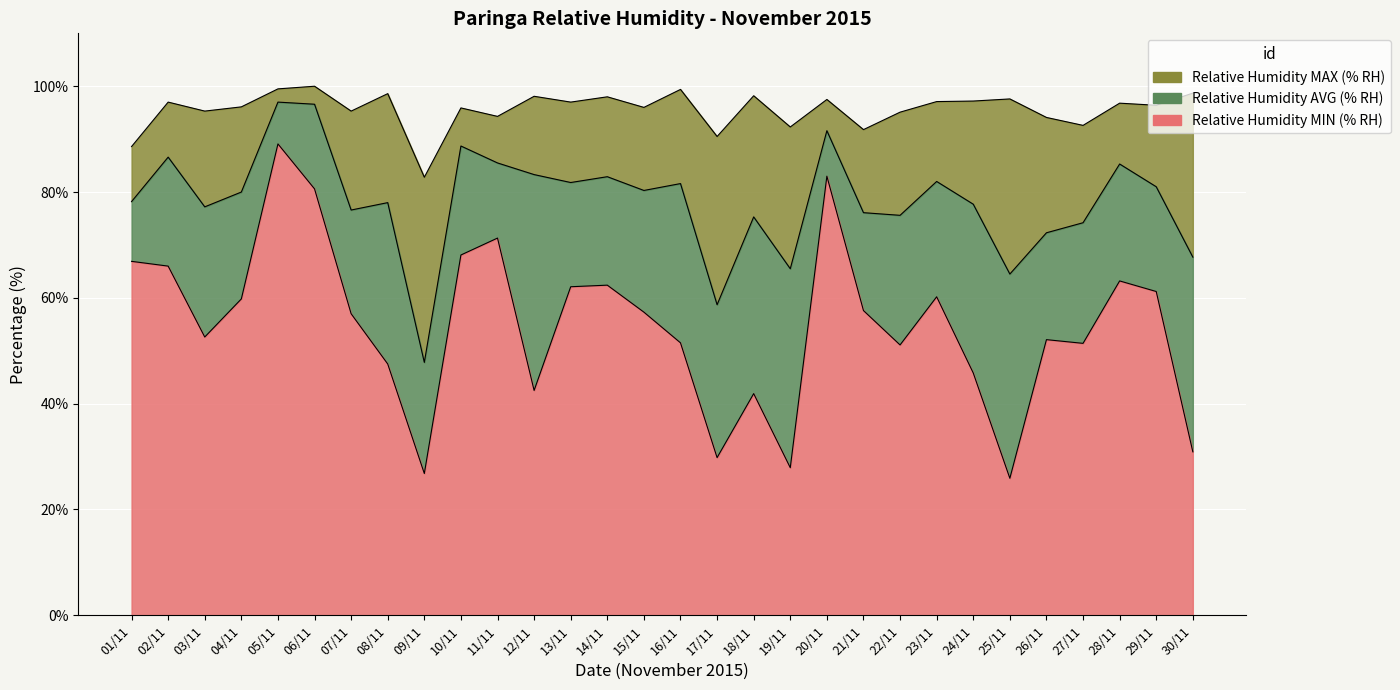

Which category has the highest value across all series?

06/11